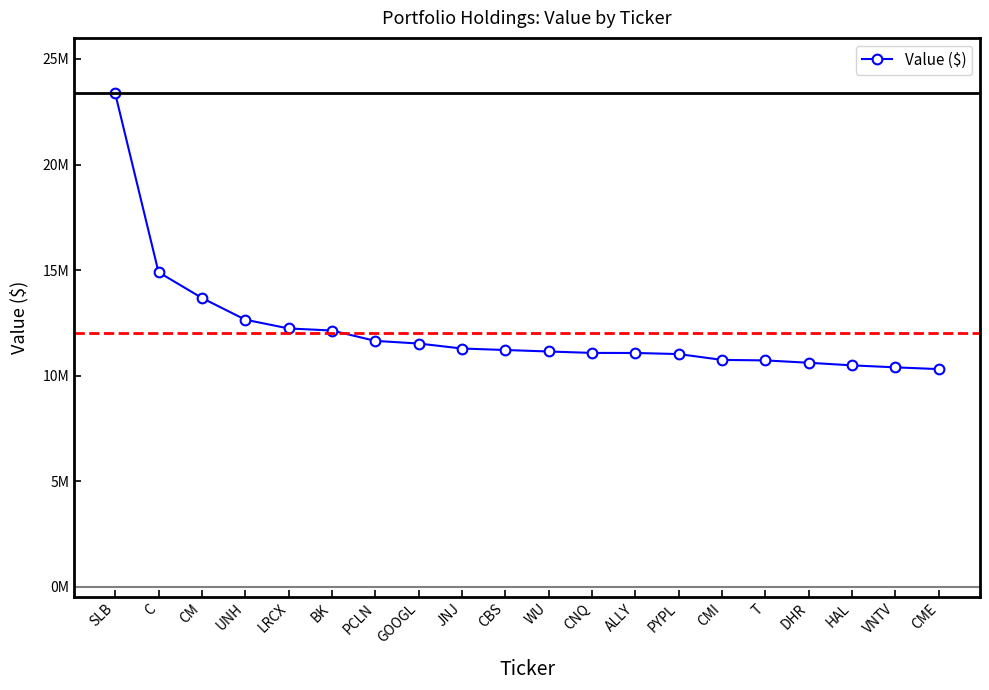

True or false: the data shows 10388000 at VNTV.

True